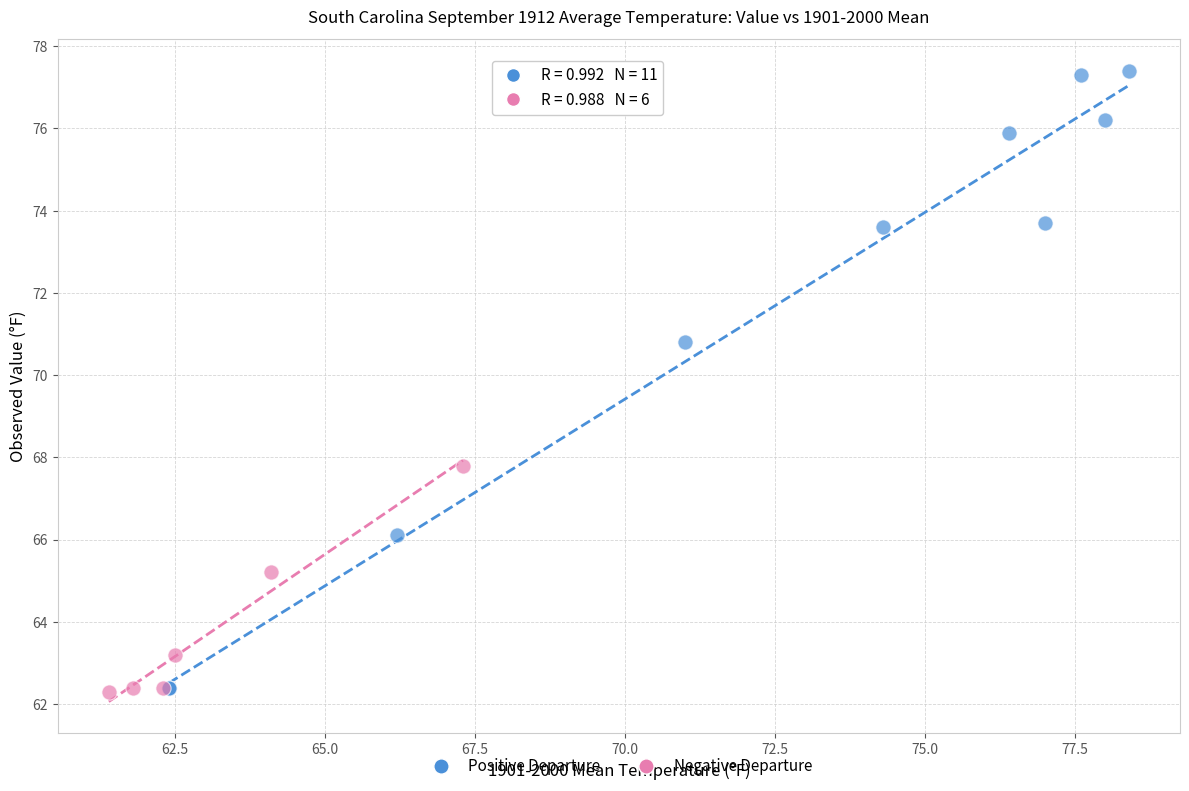

Which series reaches the maximum Y coordinate?

Positive Departure